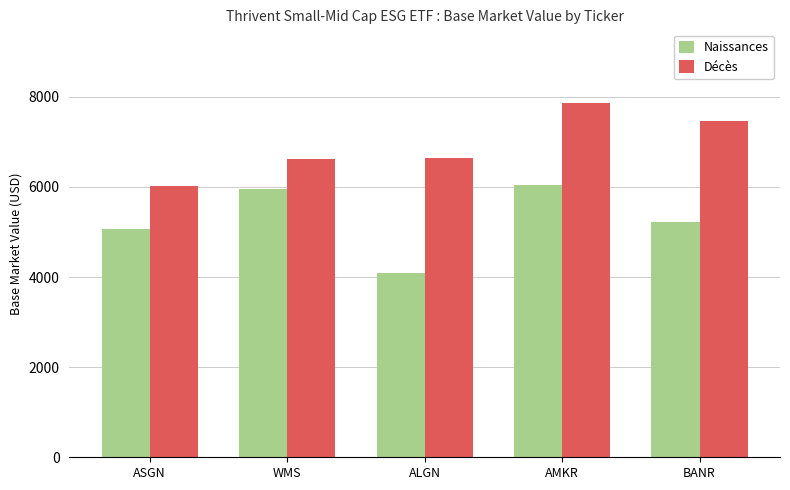

Rank the series at WMS from highest to lowest value.

Décès, Naissances